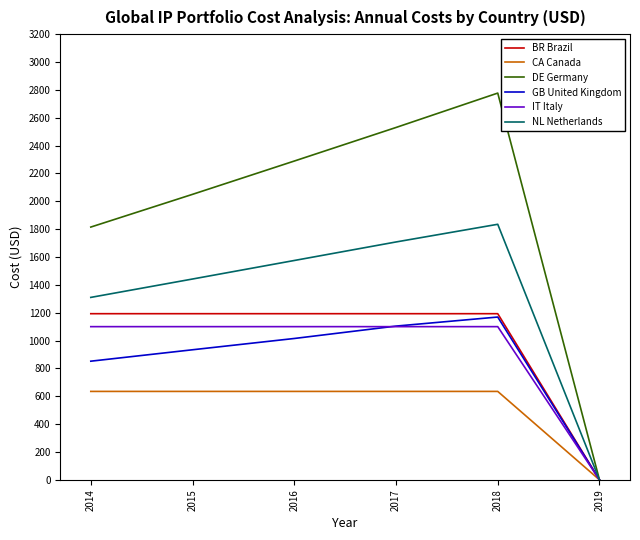

How many values in IT Italy are above zero?

5